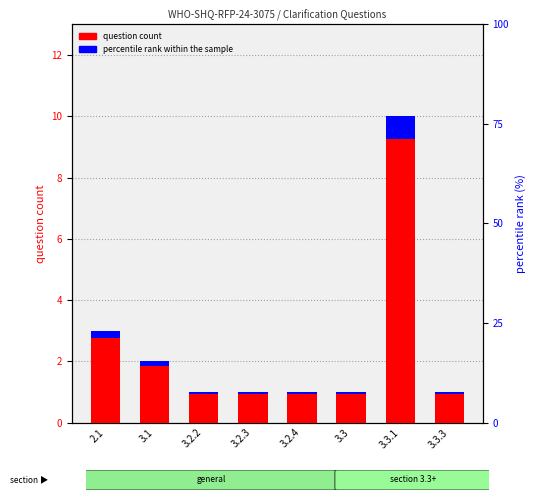

List the series in order of their overall mean, highest first.

question count, percentile rank within the sample